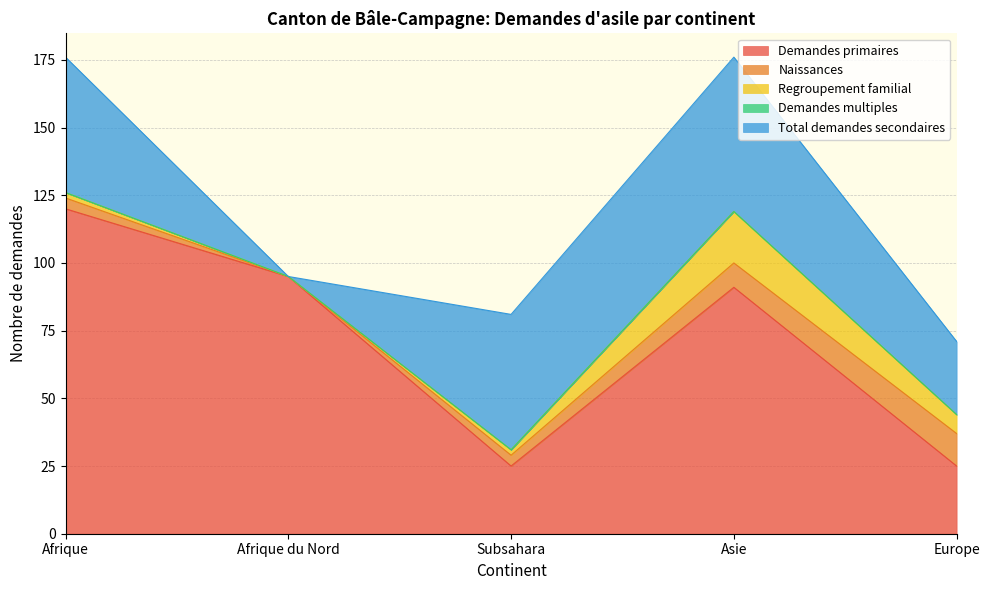

True or false: Naissances and Demandes primaires intersect in this chart.

False